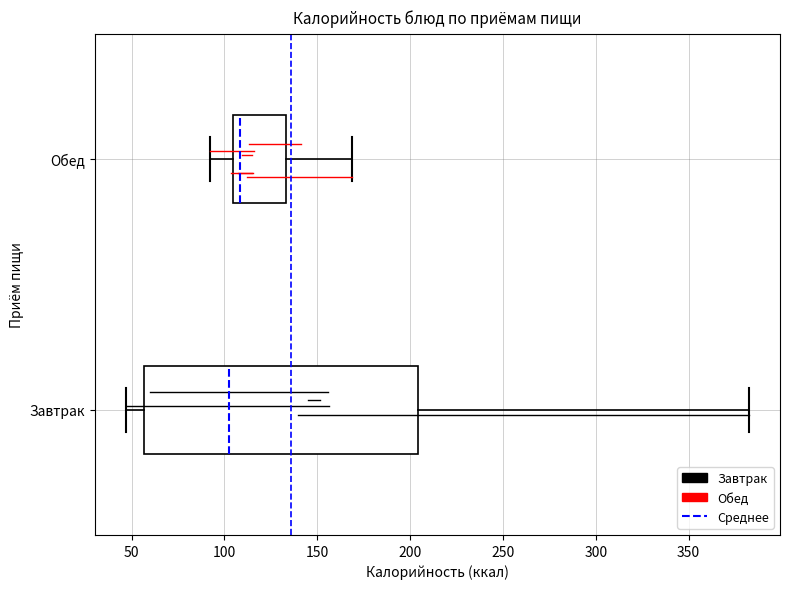

Reading bottom to top, transcribe this box plot: for each box, give where its median line is, the range the box spans, and where its two whiskers end, as read against the x-axis. The values are not printed on the chart, so give them approximately, as read against the axis.

Завтрак: median 105, box 55 to 205, whiskers 45 to 385
Обед: median 110, box 105 to 135, whiskers 90 to 170